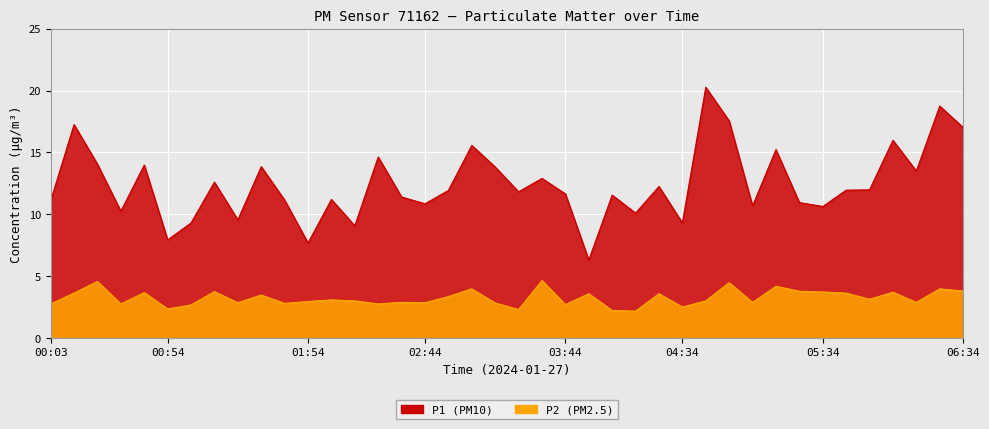

What is the difference between the P2 values at 01:14 and 03:14?

0.9